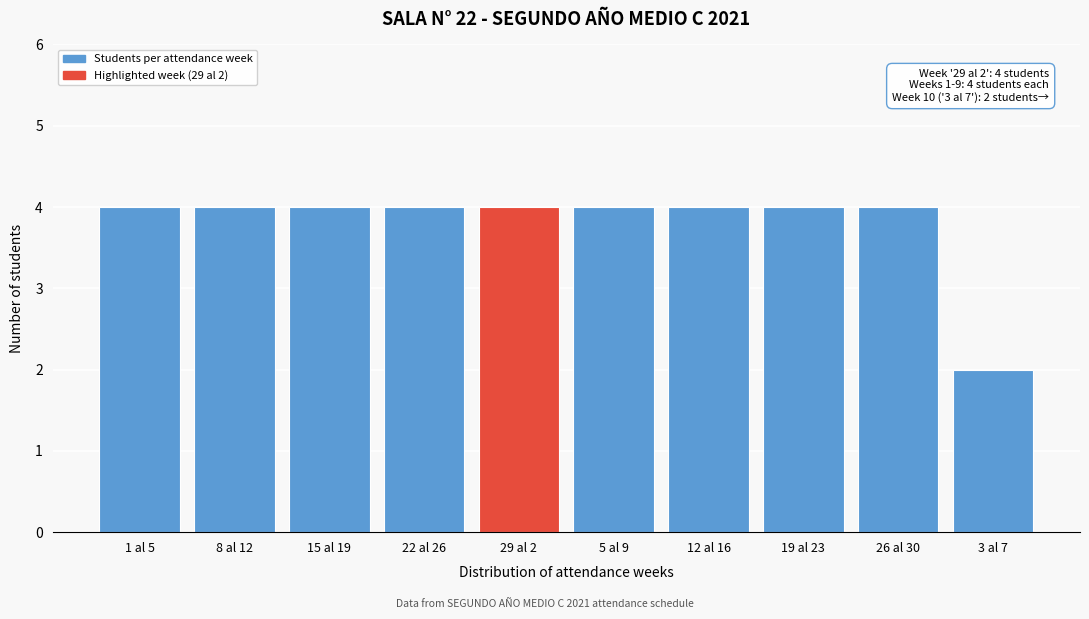

Reading left to right, list all the values displayed in this chart.

1 al 5=4	8 al 12=4	15 al 19=4	22 al 26=4	29 al 2=4	5 al 9=4	12 al 16=4	19 al 23=4	26 al 30=4	3 al 7=2